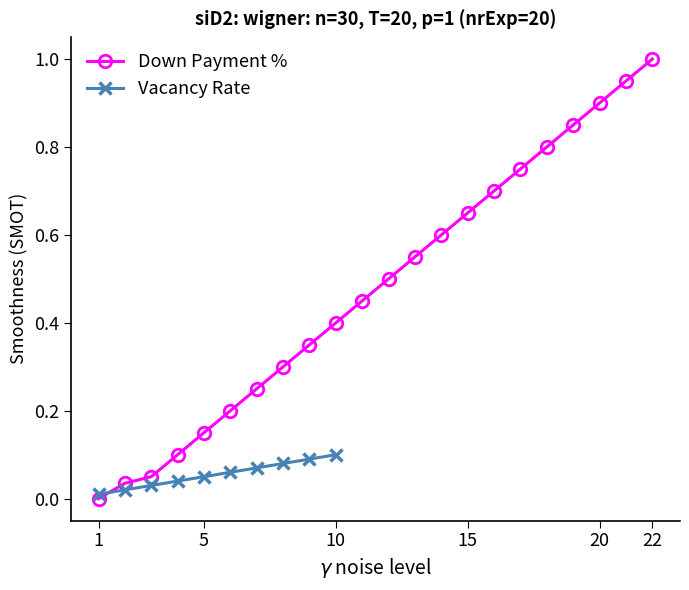

True or false: Down Payment % has more than 2 interior local peaks.

False